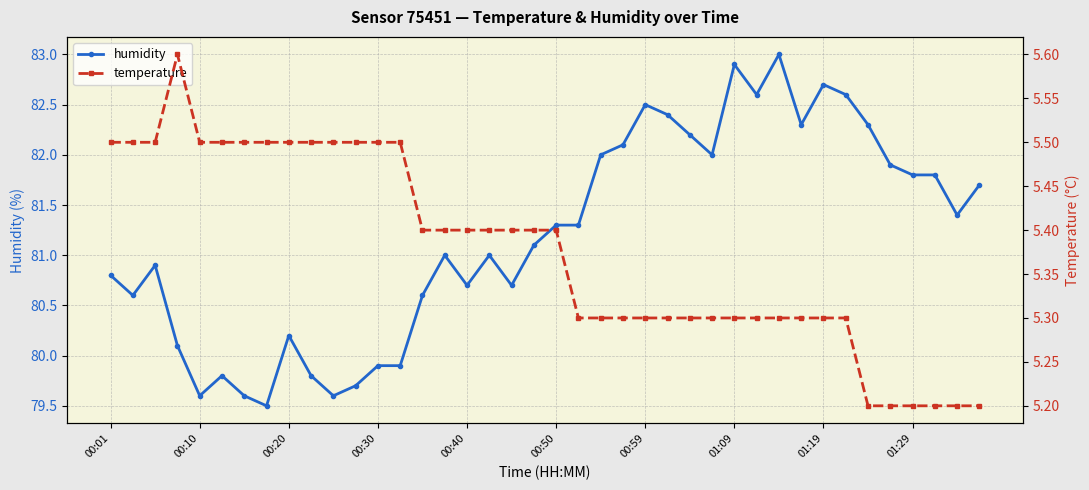

What is the highest value of the humidity series?

83.0